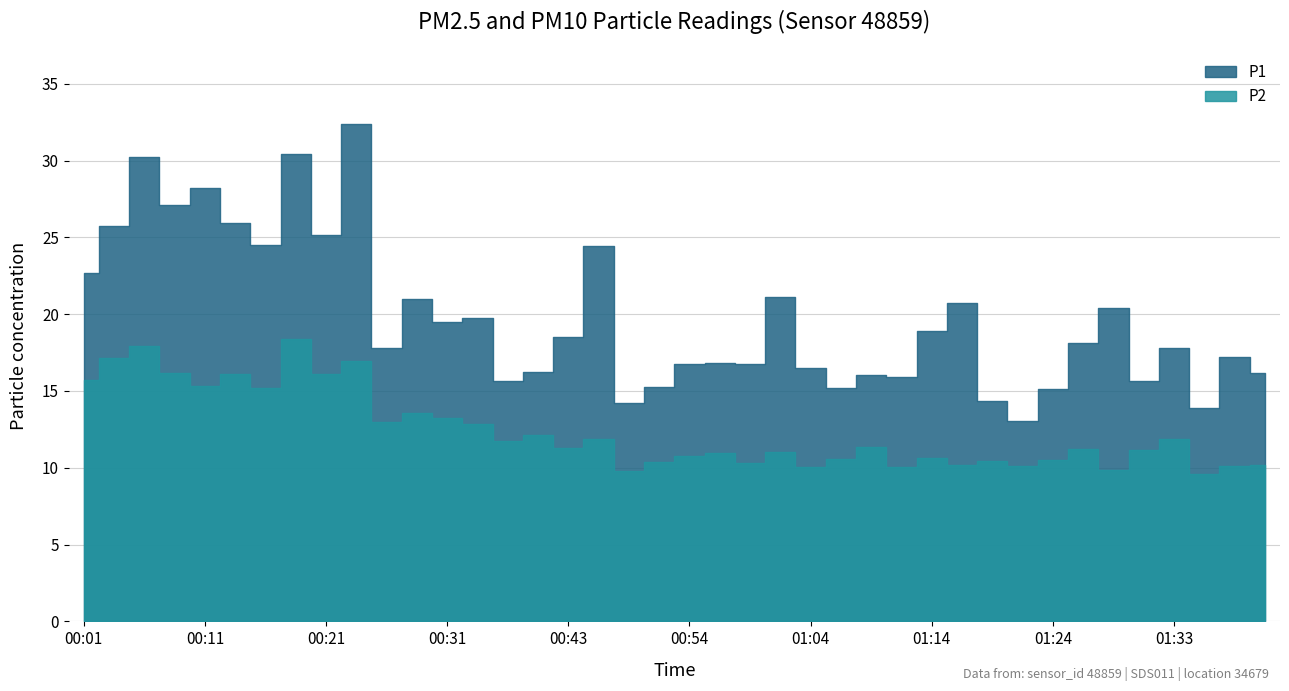

Count the number of values greater than 18.

20